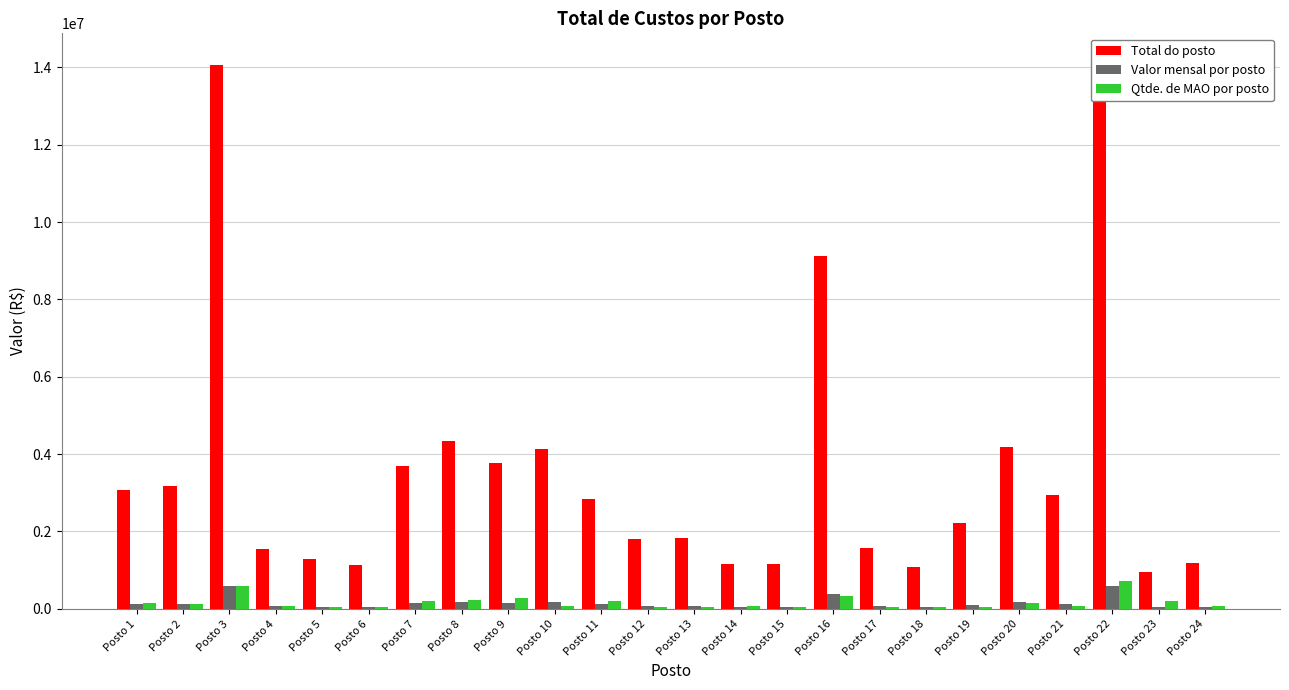

At which label does Qtde. de MAO por posto reach its minimum?

Posto 5